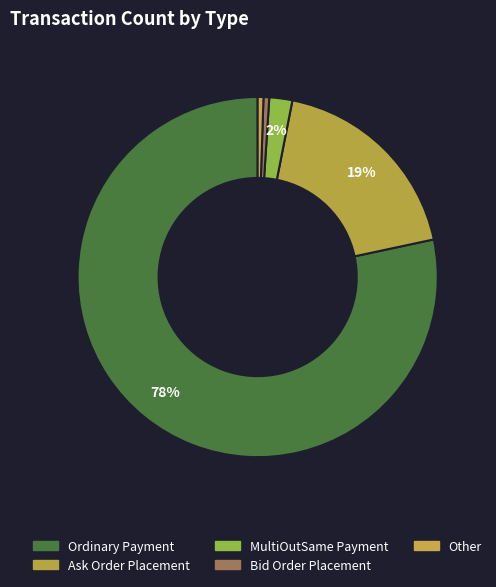

Between Ask Order Placement and Ordinary Payment, which is larger?

Ordinary Payment